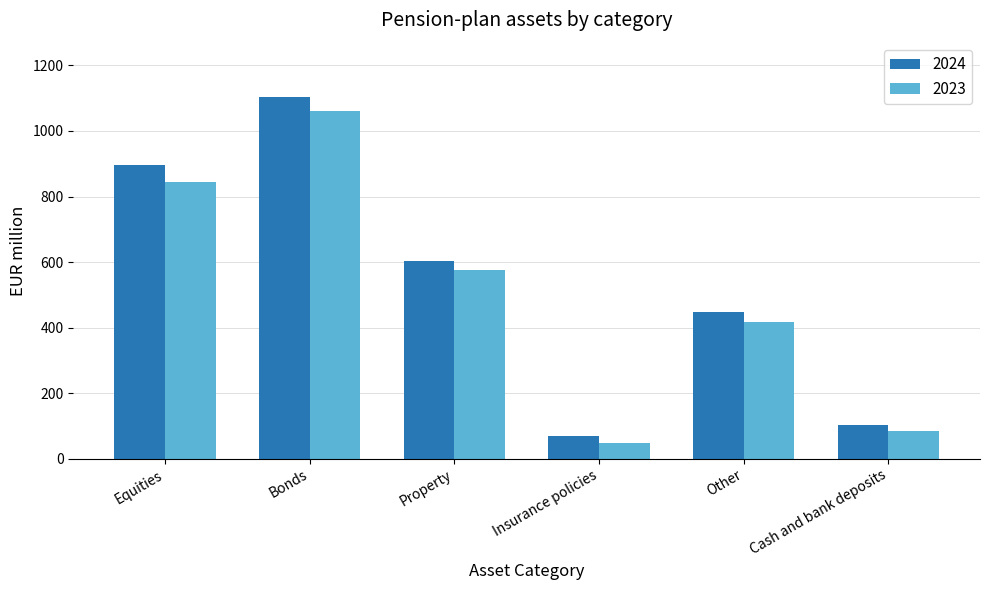

Which series has the widest spread of values?

2024